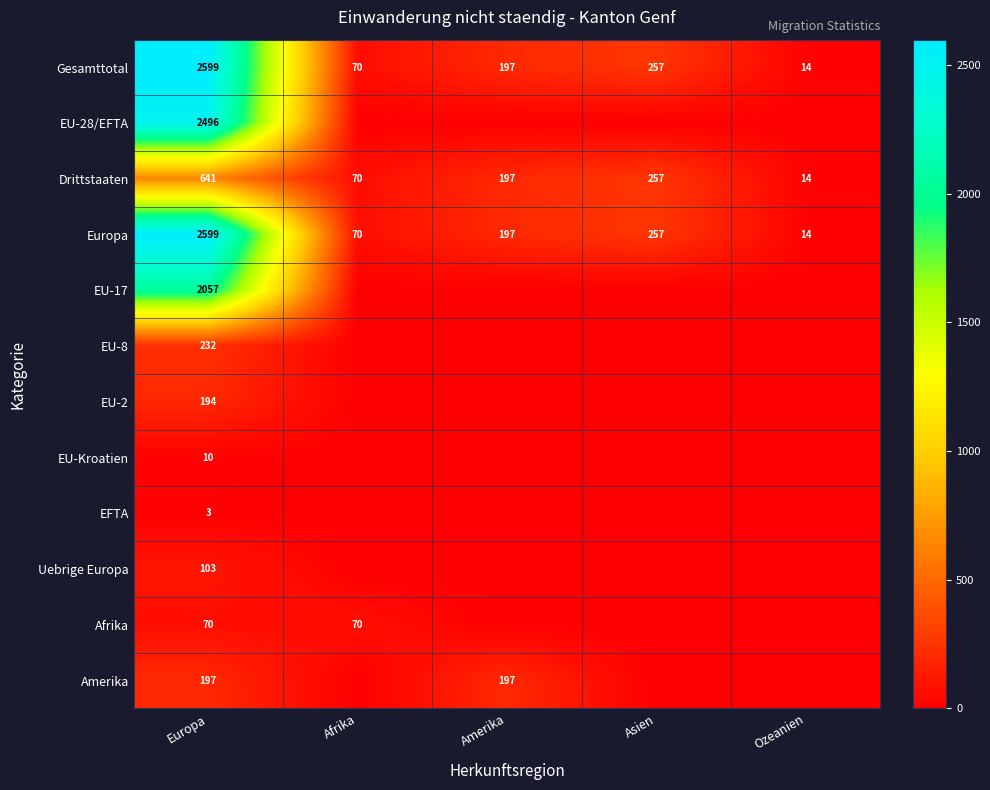

At which label is Gesamttotal closest to 1306?

Asien